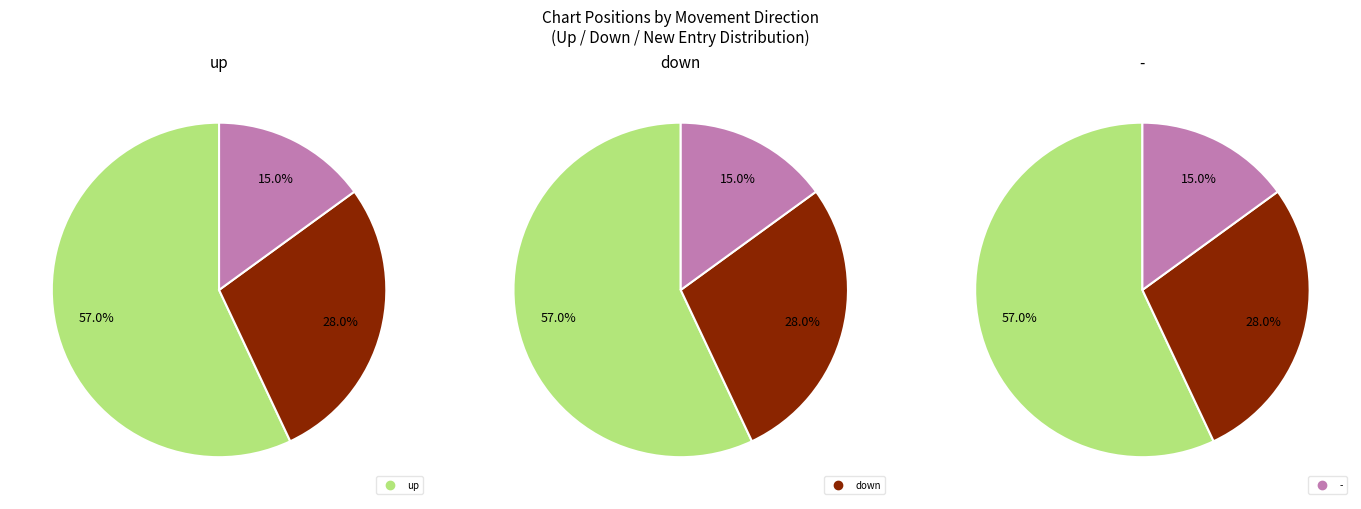

Between up and -, which is larger?

up